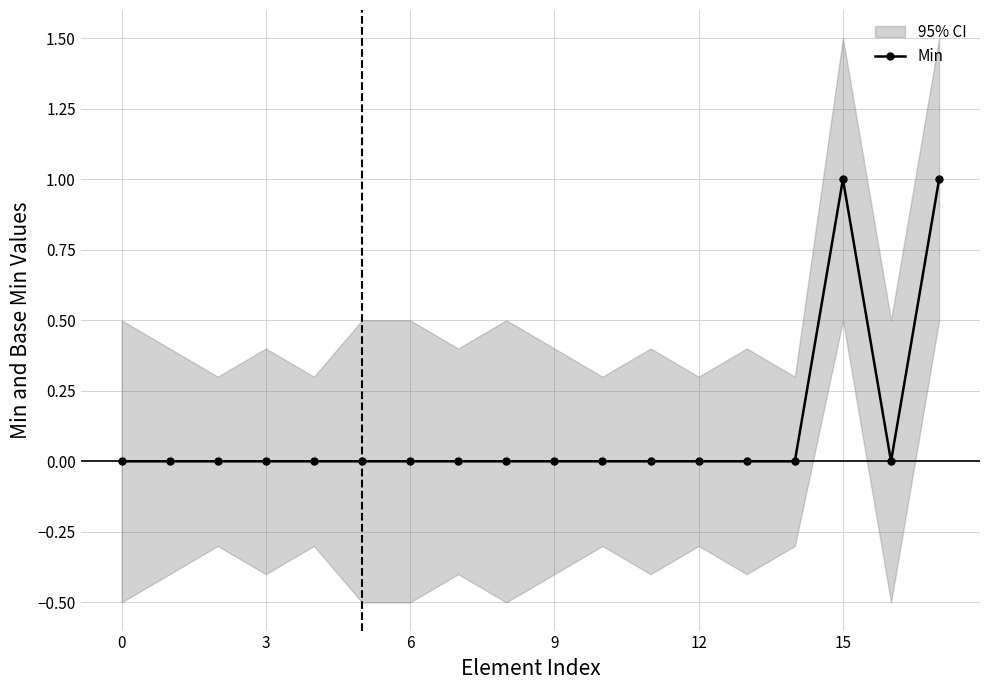

What is the sum of all values?

2